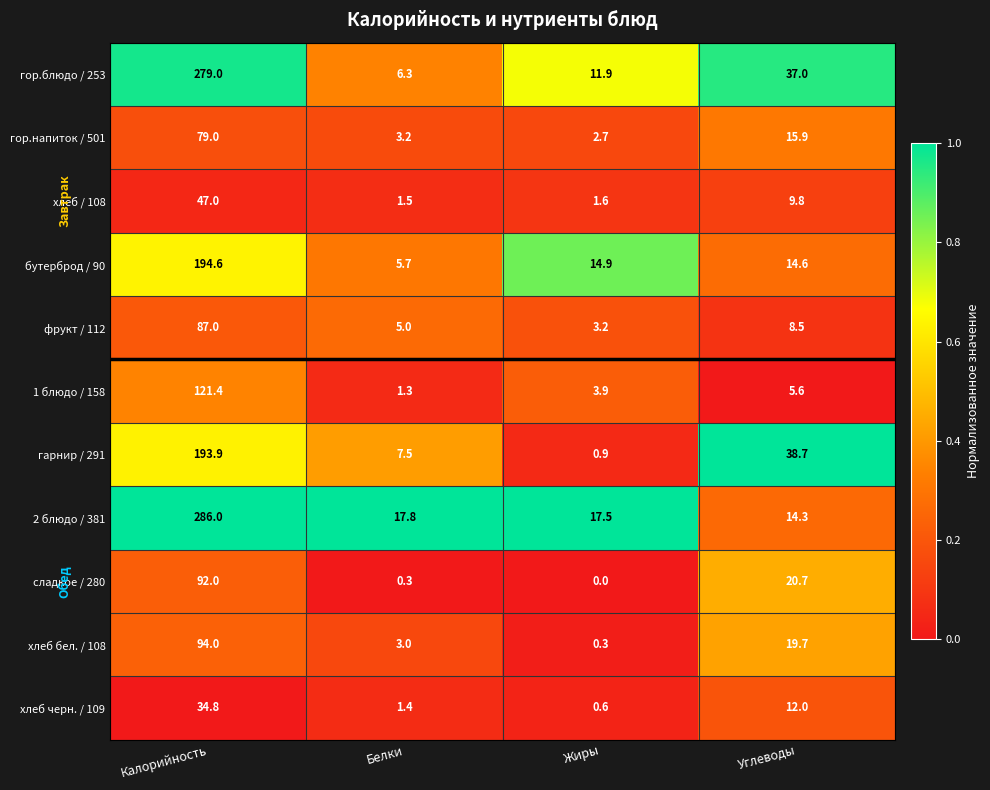

Which category has the lowest value across all series?

Жиры